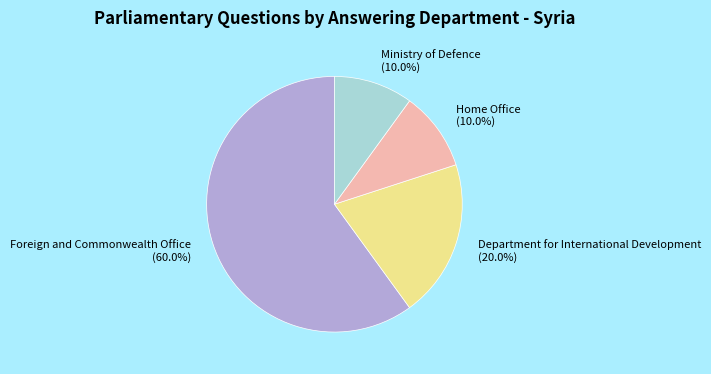

Is it true that Home Office is 1% of the pie?

False